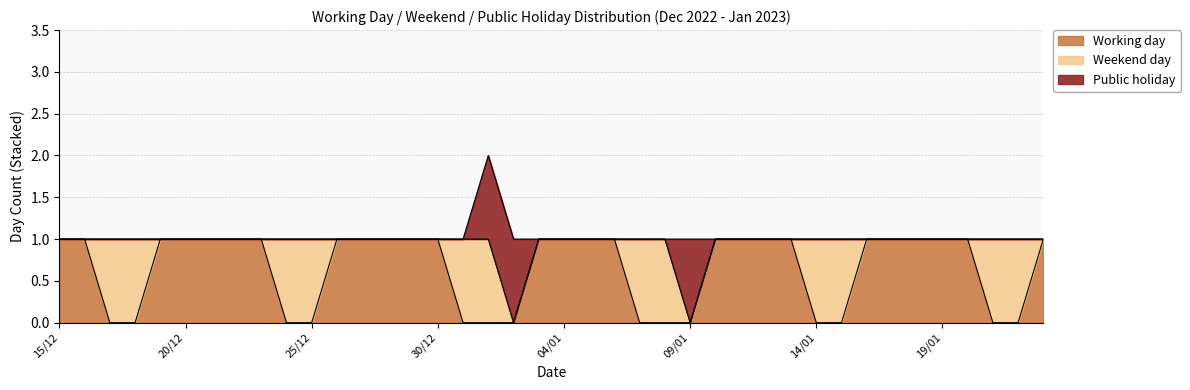

What is the label of the 10th point from the right?

14/01